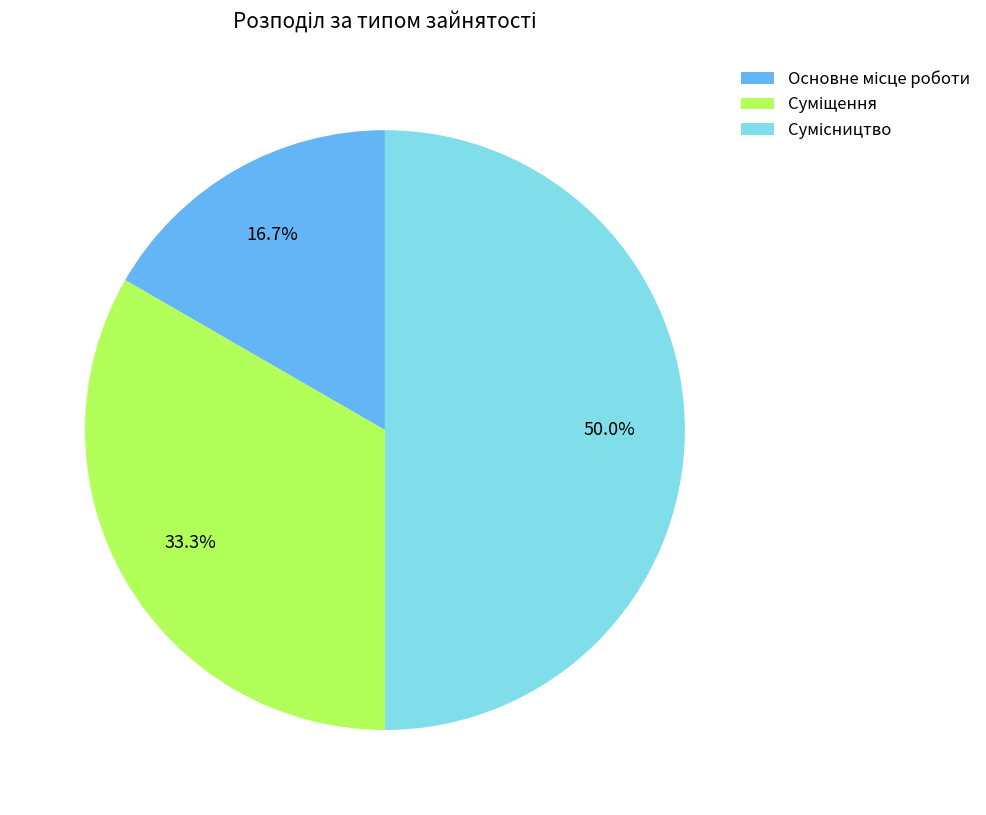

What is the change in value from Основне місце роботи to Сумісництво?

+2